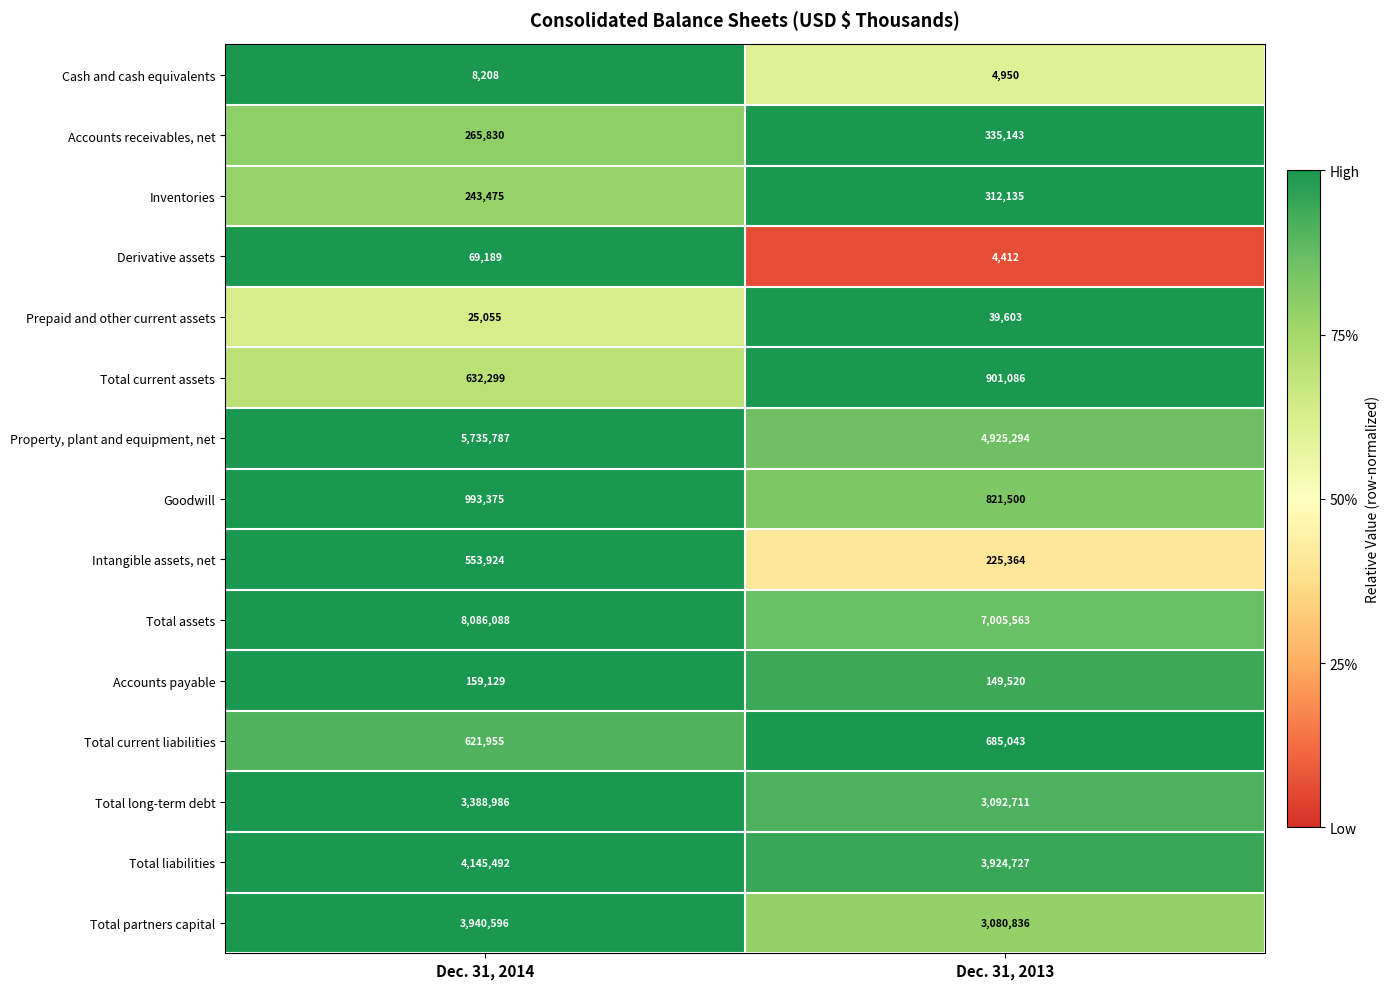

At which label is Total assets closest to 7545825?

Dec. 31, 2013